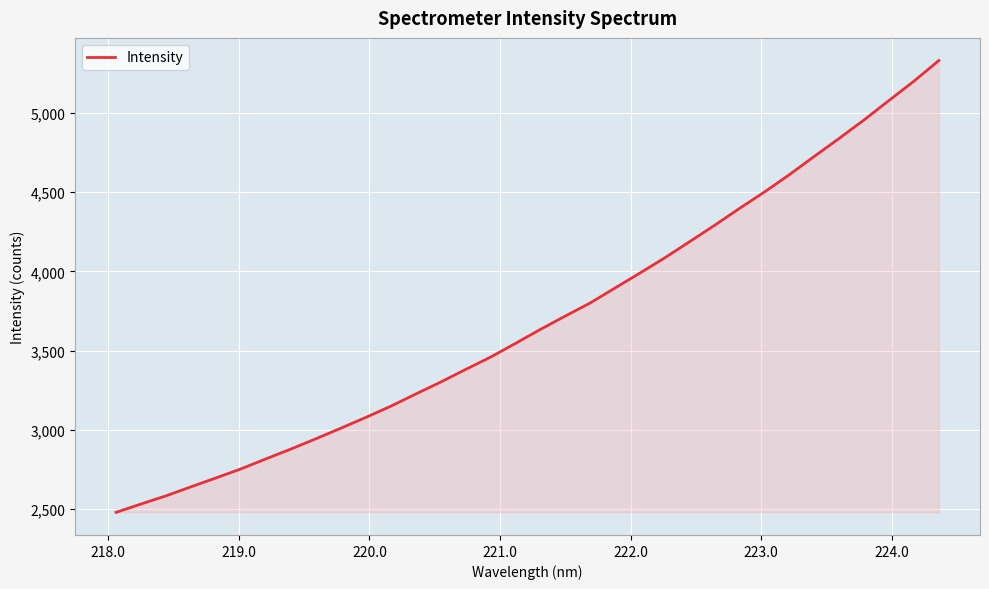

What is the greatest value displayed?

5330.4